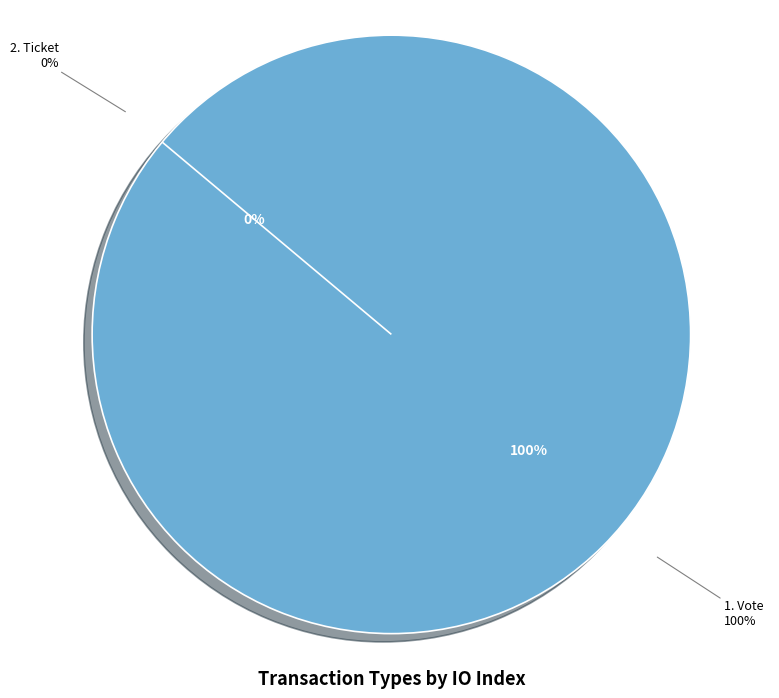

How many segments does this pie chart have?

2